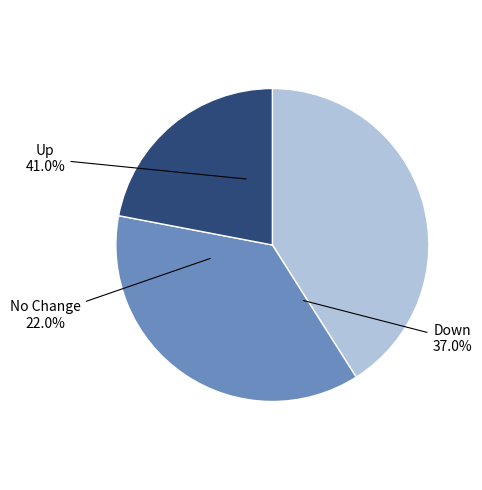

To the nearest percent, what percentage of the pie is up?

41%